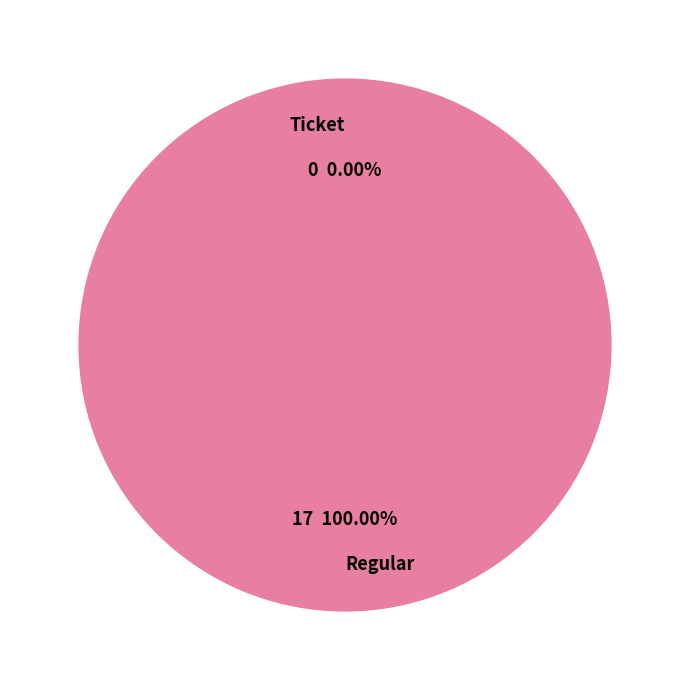

To the nearest percent, what is the difference between the Ticket and Regular slice percentages?

100%